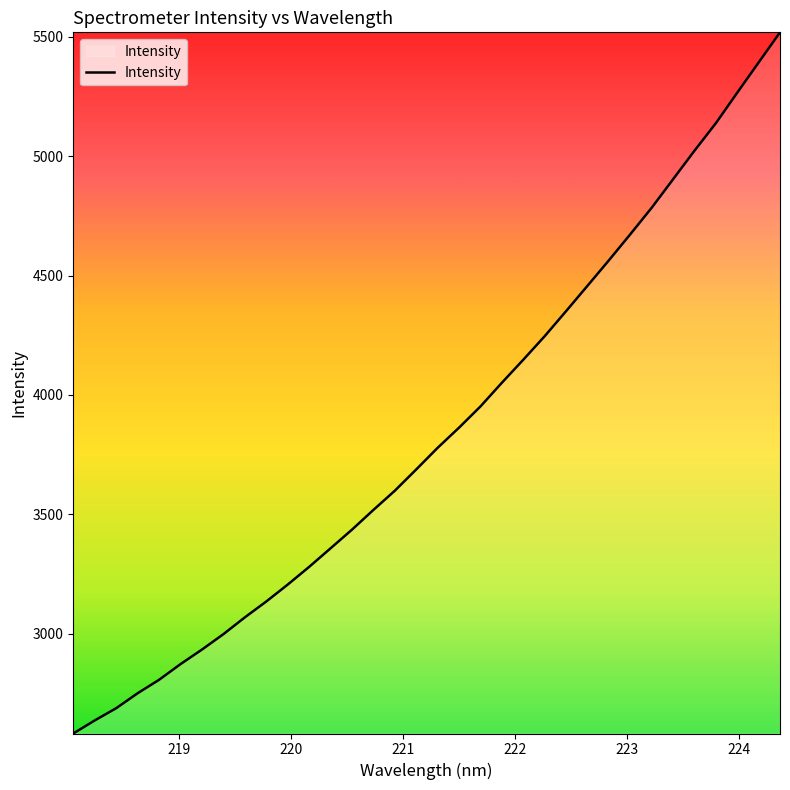

What is the smallest value displayed?

2582.8